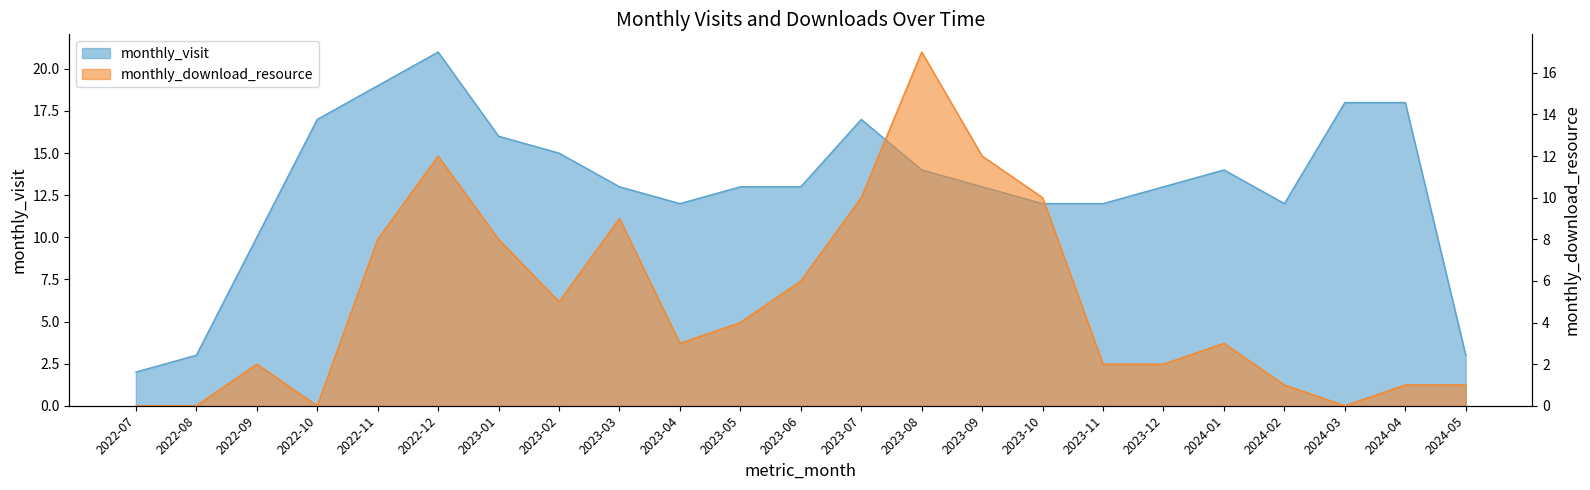

What is the difference between the second highest and minimum values in the monthly_download_resource series?

12